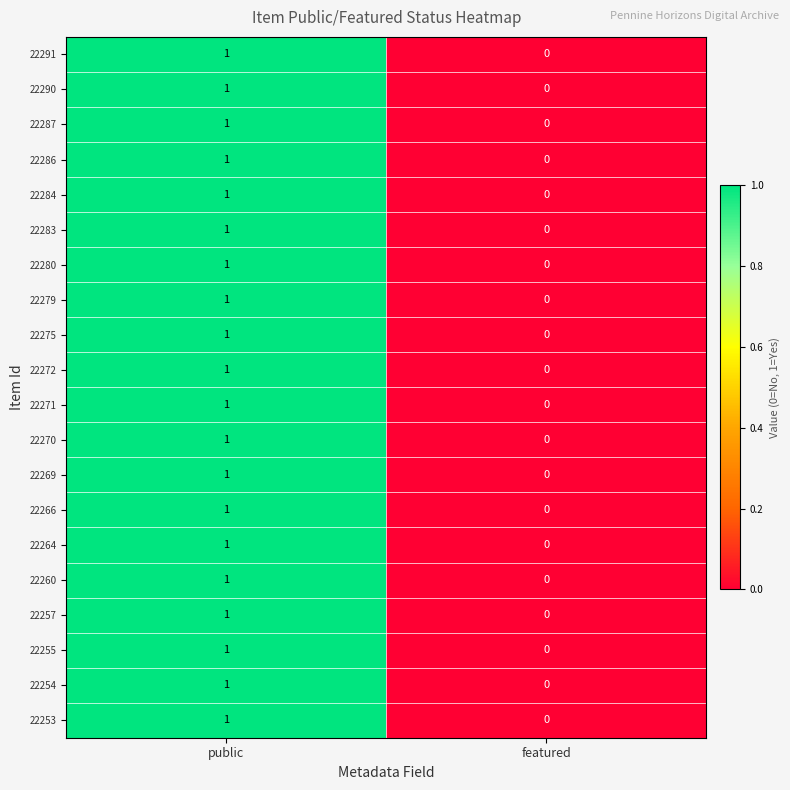

The value of 22275 at public is 1. True or false?

True